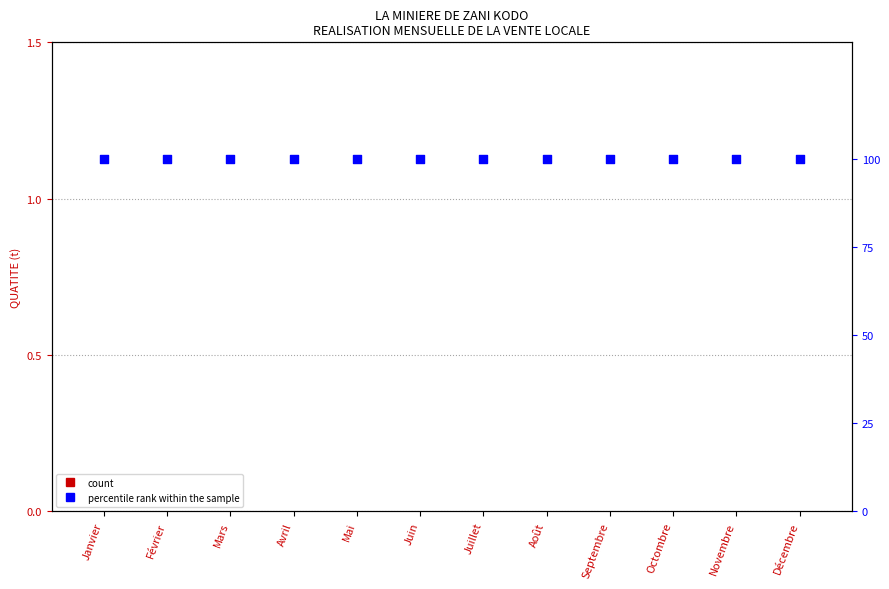

What is the total value across all series at Août?

100